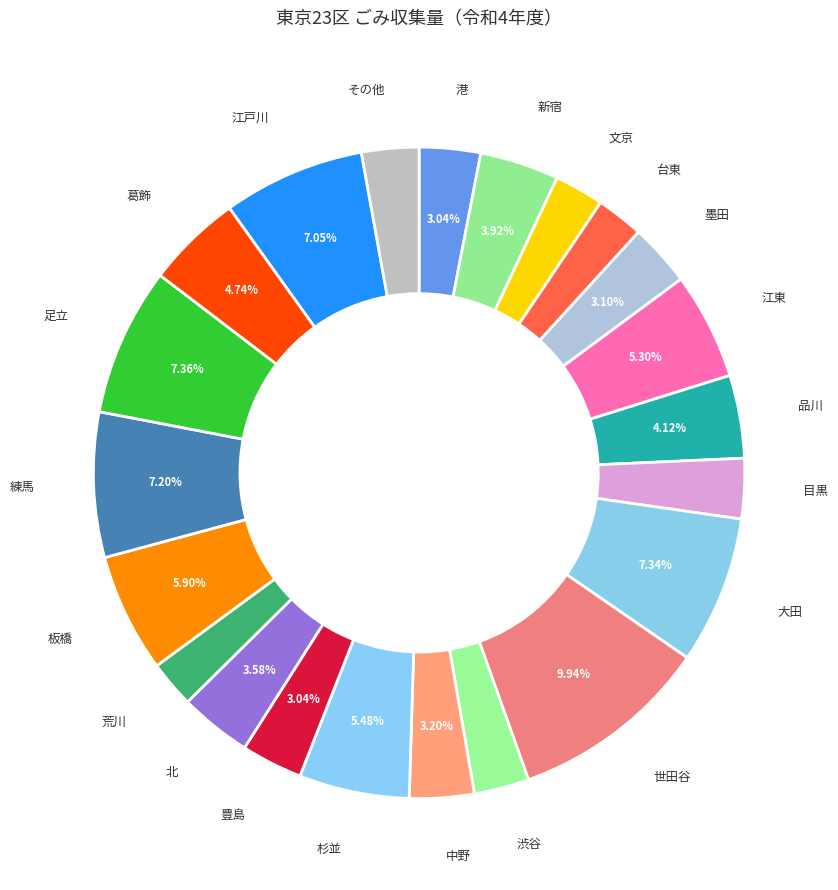

Count the number of slices in the pie.

22